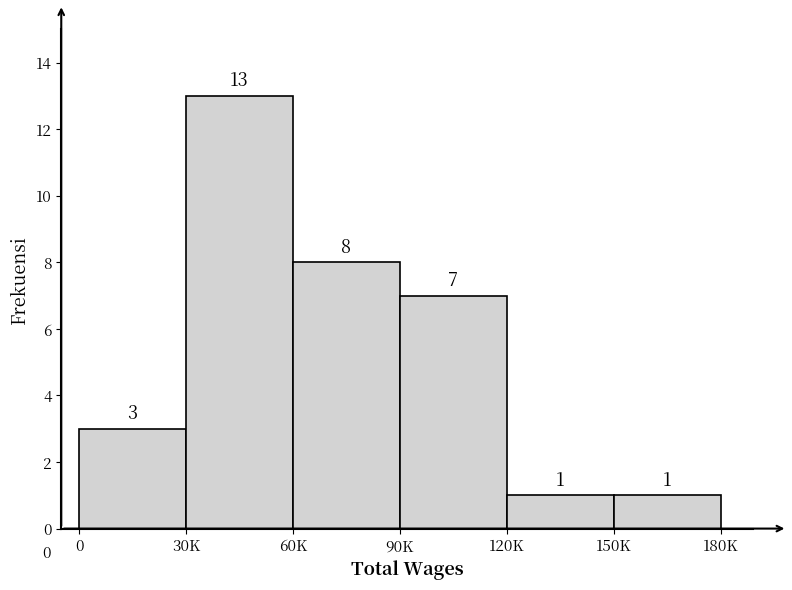

Reading left to right, what are all the values shown in this chart?

3	13	8	7	1	1